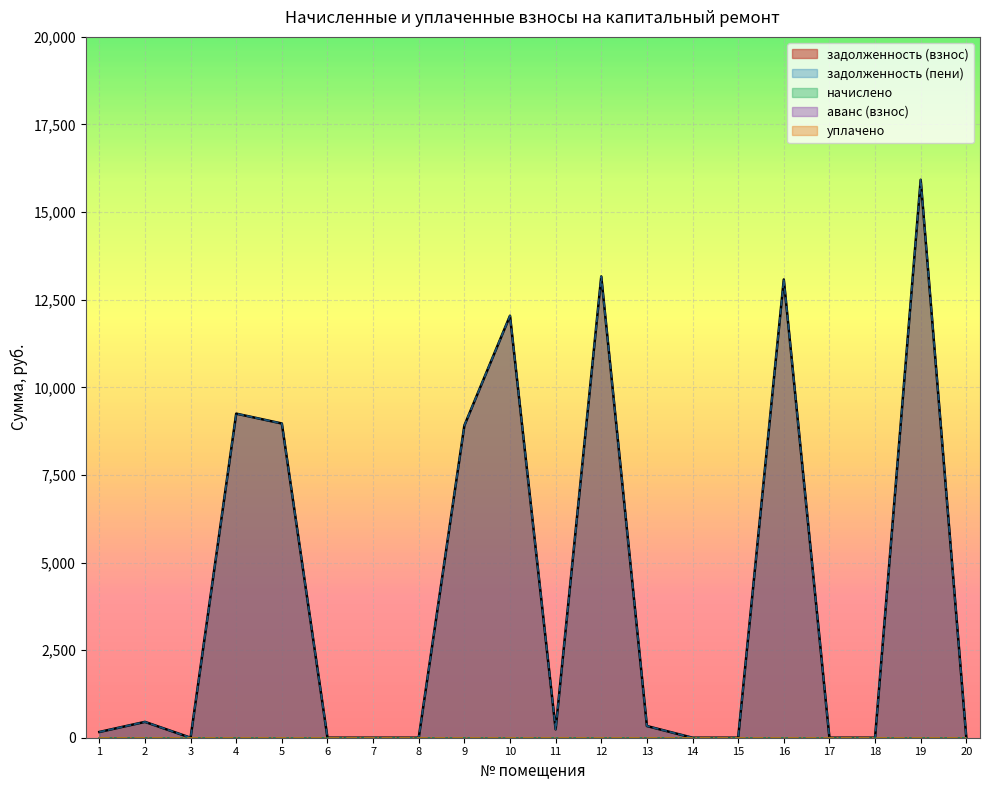

True or false: аванс (взнос) has more than 0 interior local peaks.

False